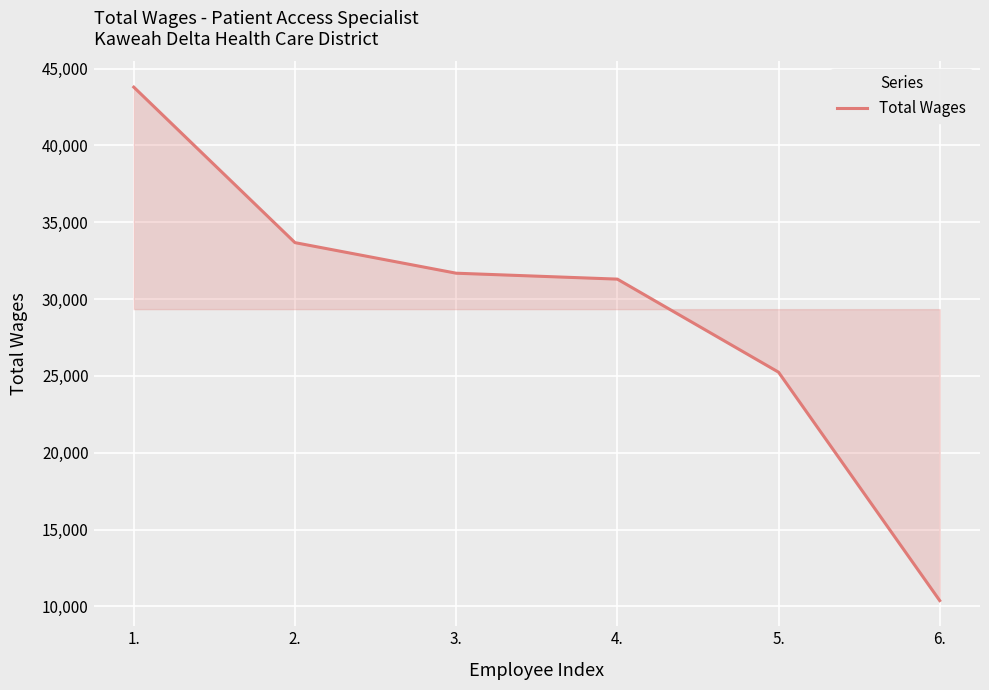

How many values are below 31683?

3